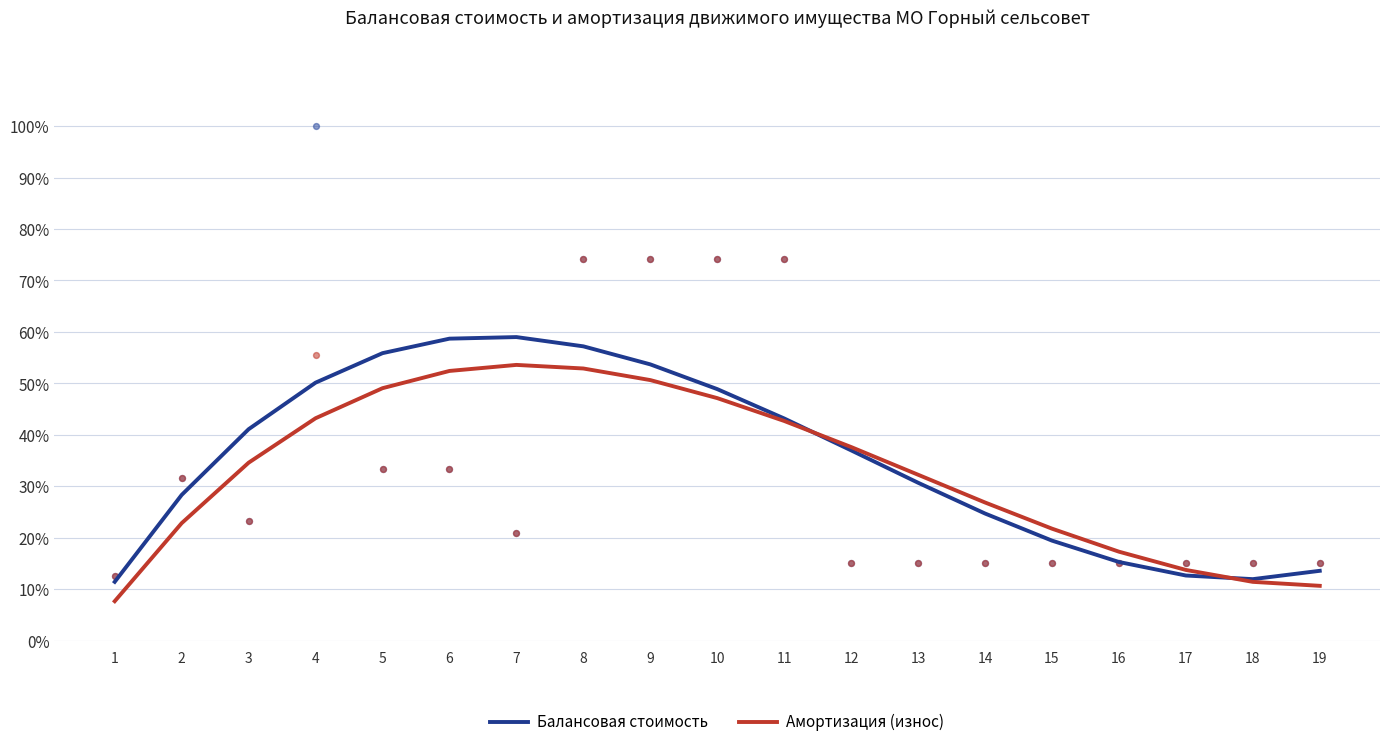

Which series contains the lowest Y value?

Амортизация (износ)